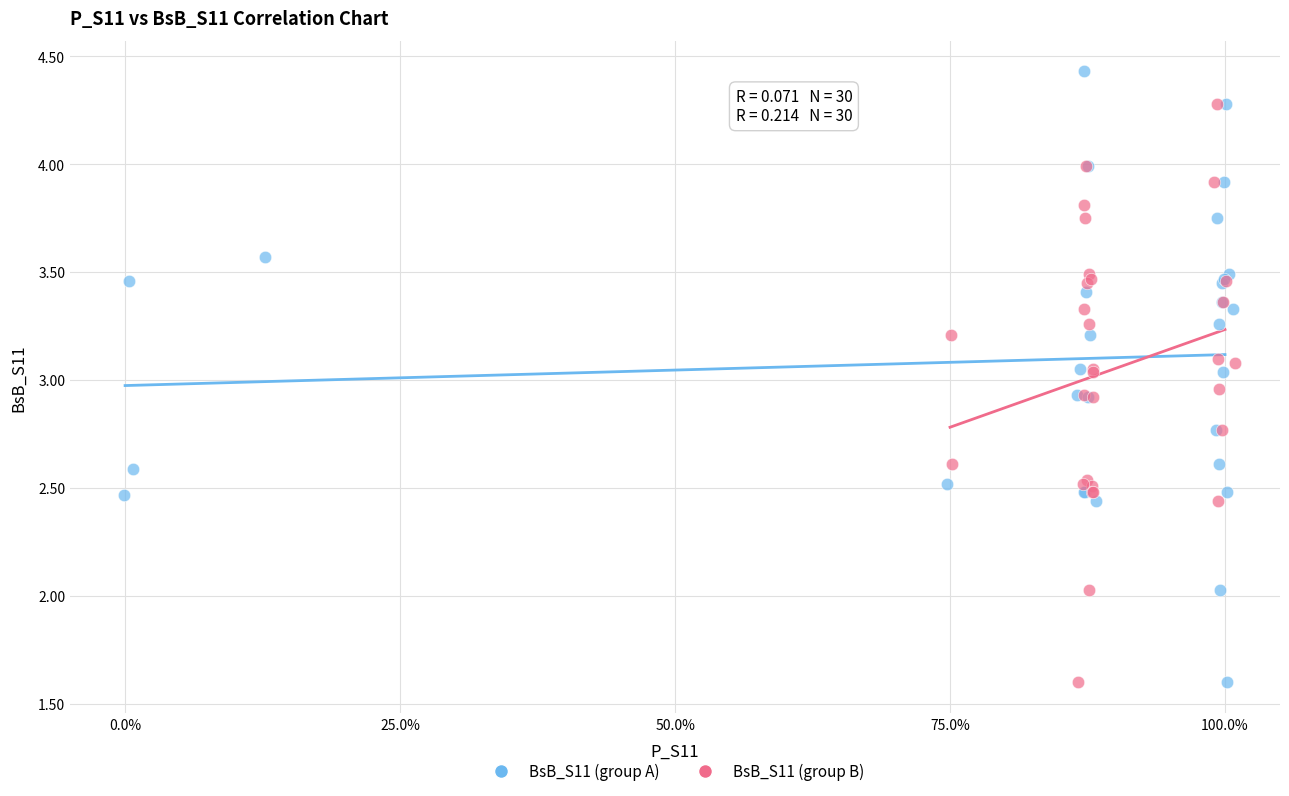

Which series has the largest Y range (max minus min)?

BsB_S11 (group A)